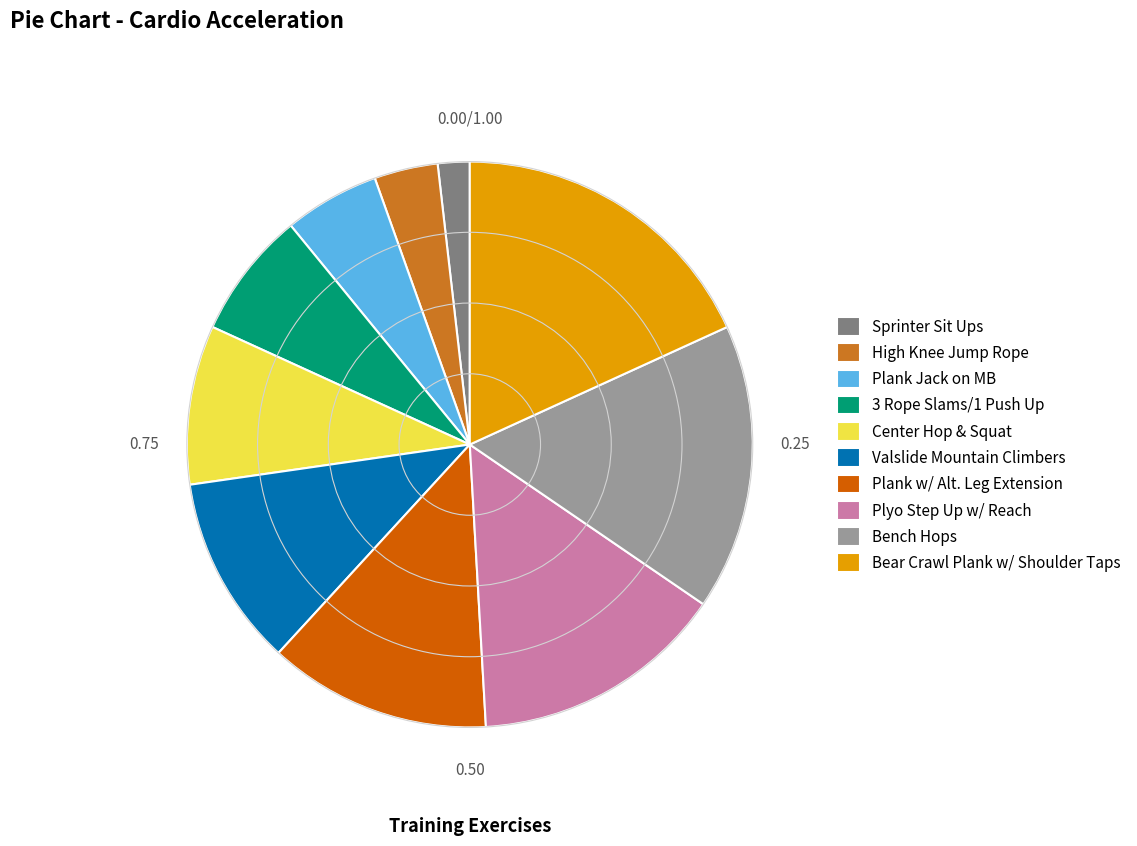

Rank the categories by value from lowest to highest.

Sprinter Sit Ups, High Knee Jump Rope, Plank Jack on MB, 3 Rope Slams/1 Push Up, Center Hop & Squat, Valslide Mountain Climbers, Plank w/ Alt. Leg Extension, Plyo Step Up w/ Reach, Bench Hops, Bear Crawl Plank w/ Shoulder Taps